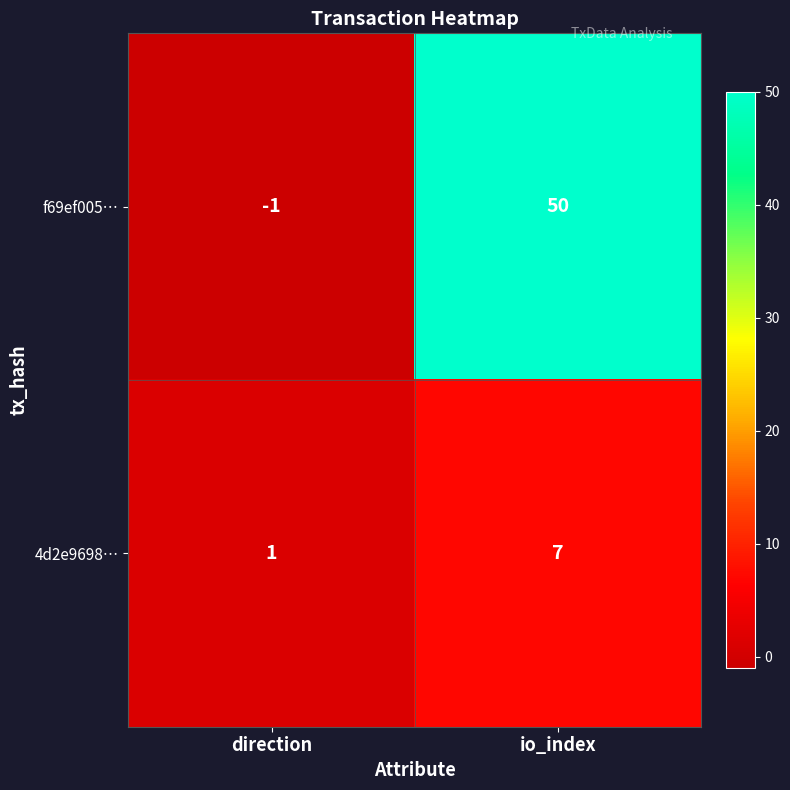

Between direction and io_index, which series saw the biggest shift?

f69ef005…